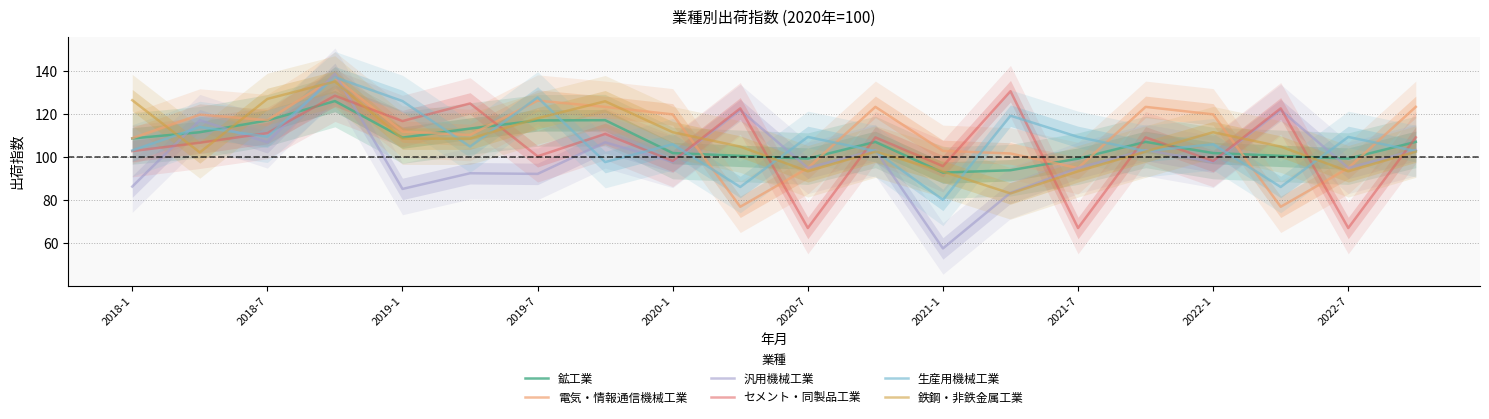

Is it true that 生産用機械工業 equals 49.6 at 2018-7?

False